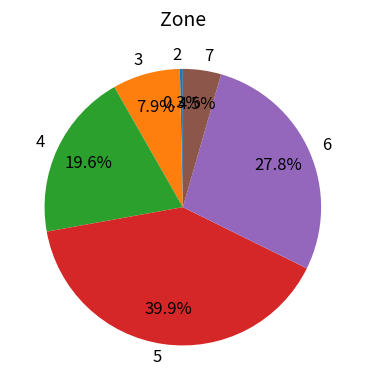

Which slice is the smallest?

2